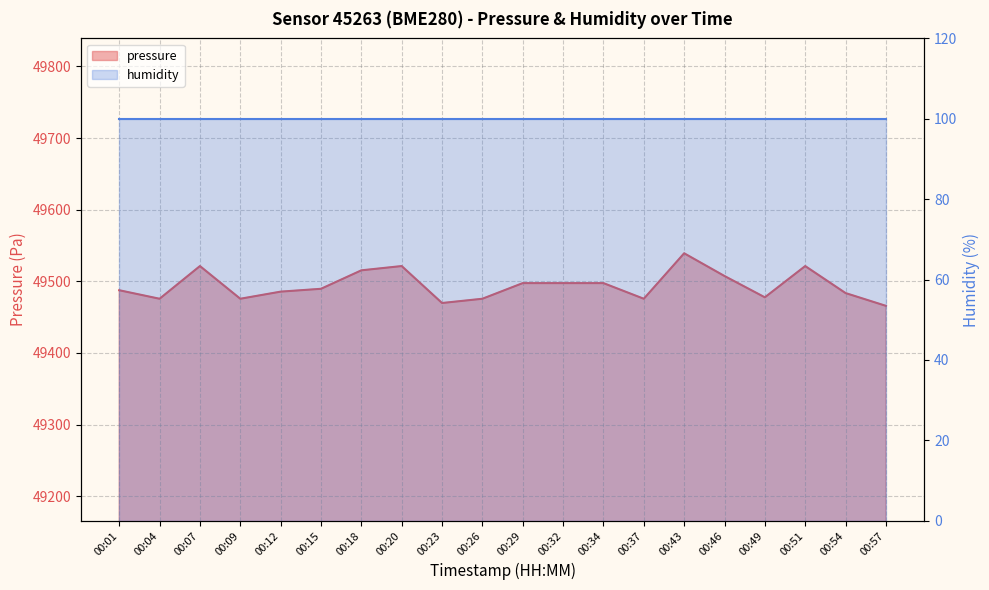

What is the sum of all values?

989879.8